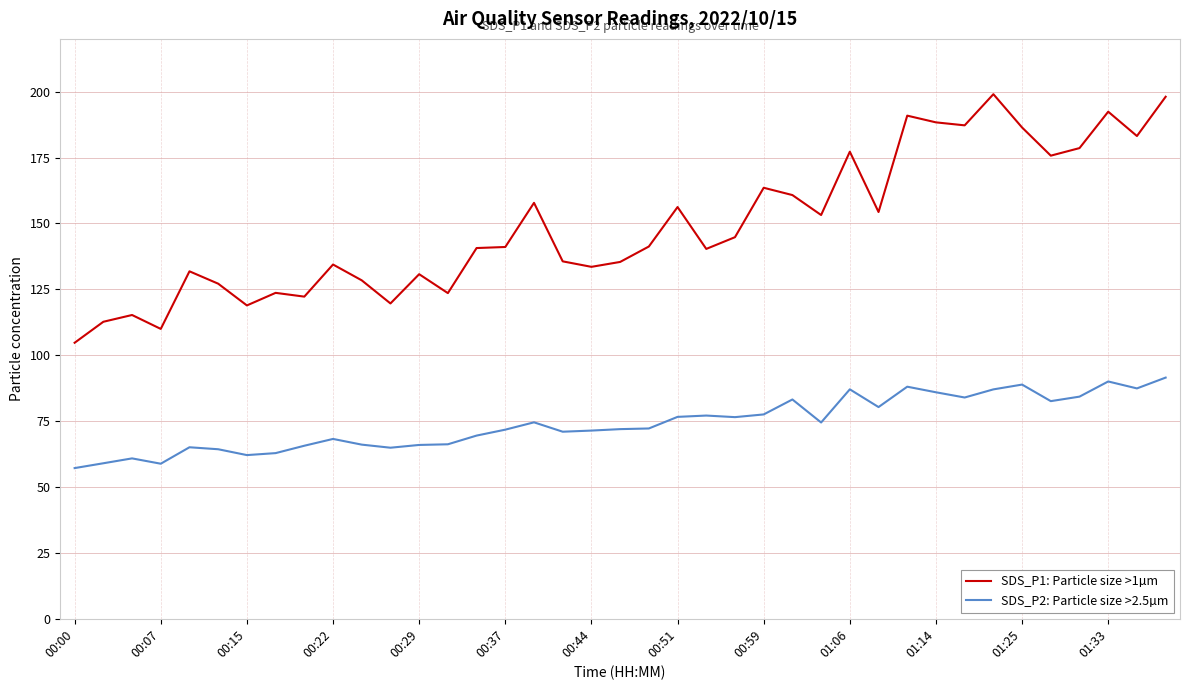

What is the difference between the maximum and minimum values in the SDS_P1: Particle size >1µm series?

94.3